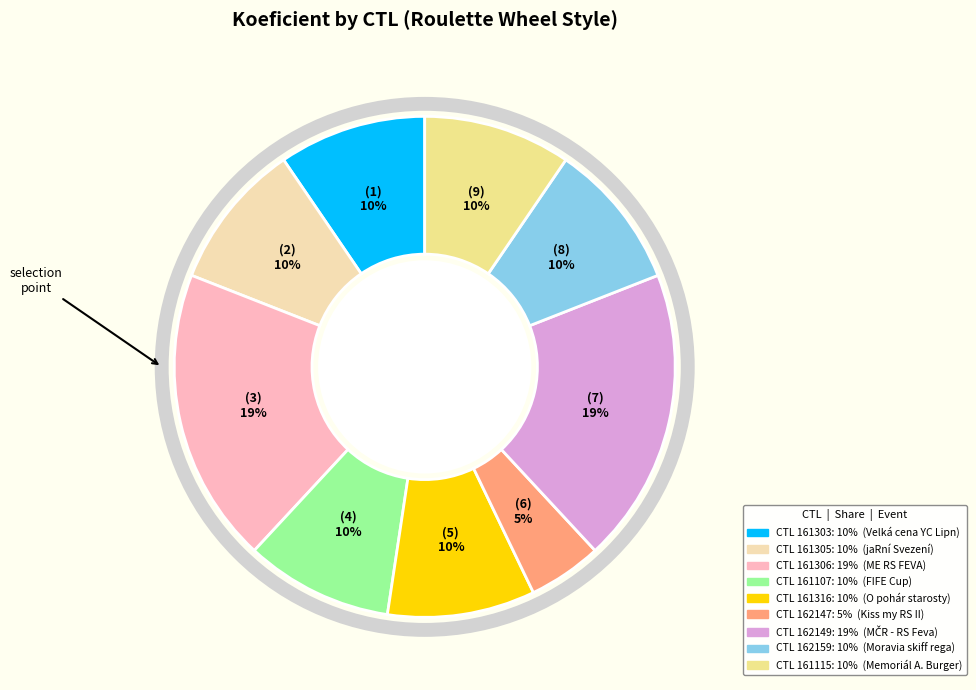

Is there a majority slice in this chart?

No